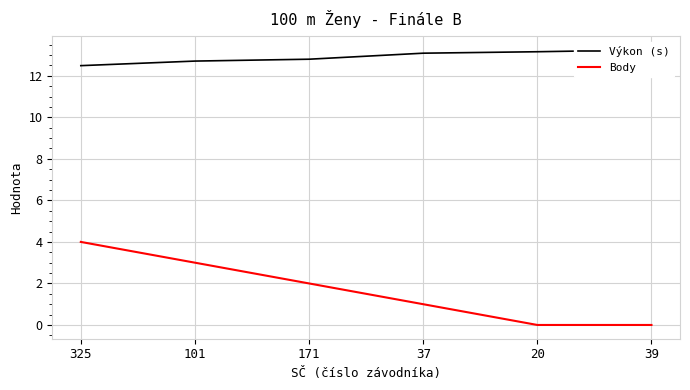

Does the chart have visible grid lines?

Yes